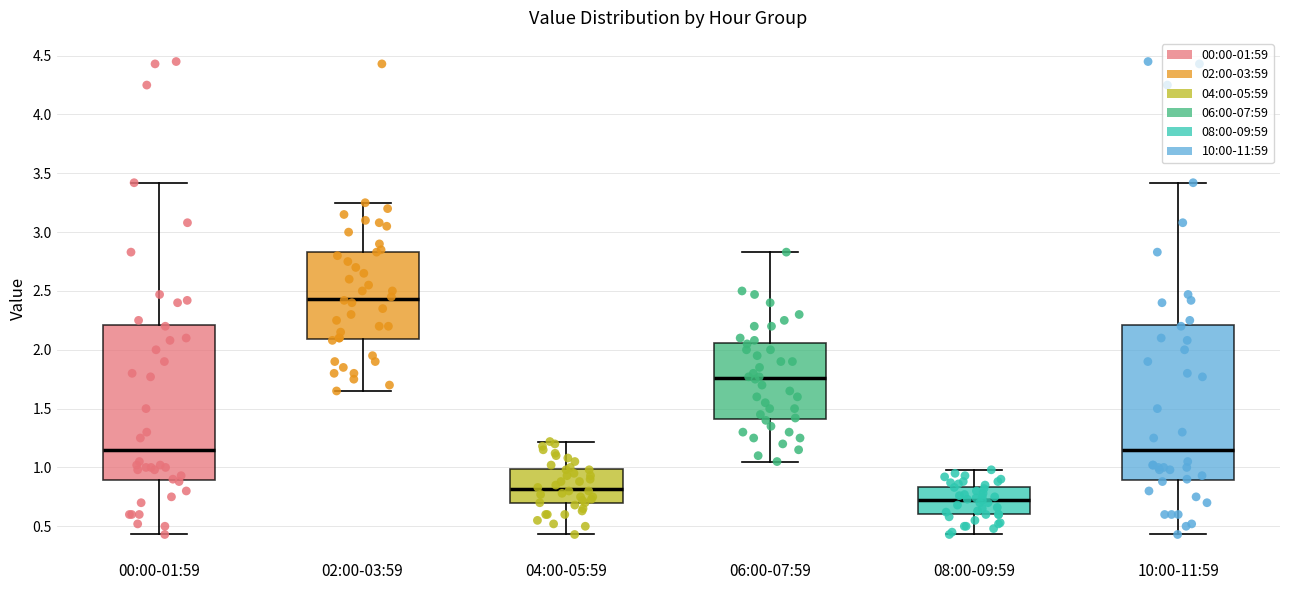

Reading left to right, transcribe this box plot: for each box, give where its median line is, the range the box spans, and where its two whiskers end, as read against the y-axis. The values are not printed on the chart, so give them approximately, as read against the axis.

00:00-01:59: median 1.15, box 0.90 to 2.20, whiskers 0.45 to 3.40
02:00-03:59: median 2.45, box 2.10 to 2.85, whiskers 1.65 to 3.25
04:00-05:59: median 0.80, box 0.70 to 1.00, whiskers 0.45 to 1.20
06:00-07:59: median 1.75, box 1.40 to 2.05, whiskers 1.05 to 2.85
08:00-09:59: median 0.75, box 0.60 to 0.85, whiskers 0.45 to 1.00
10:00-11:59: median 1.15, box 0.90 to 2.20, whiskers 0.45 to 3.40